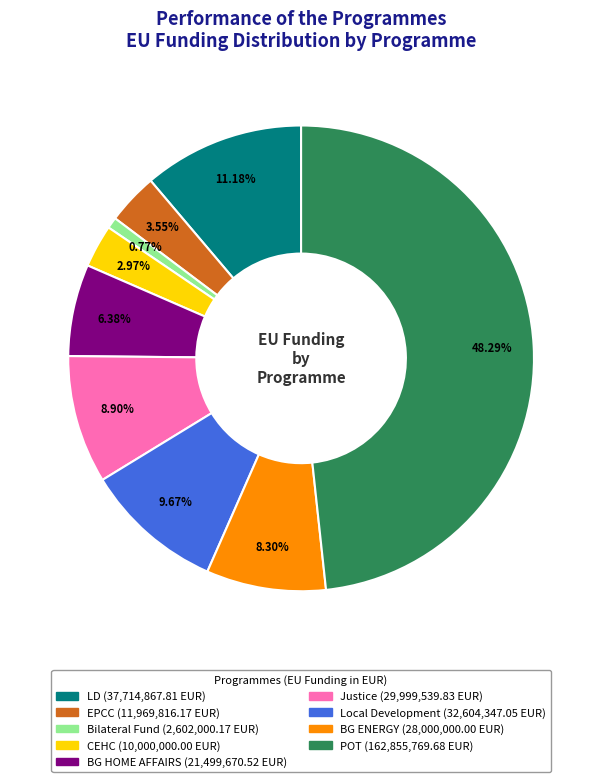

How many segments does this pie chart have?

9